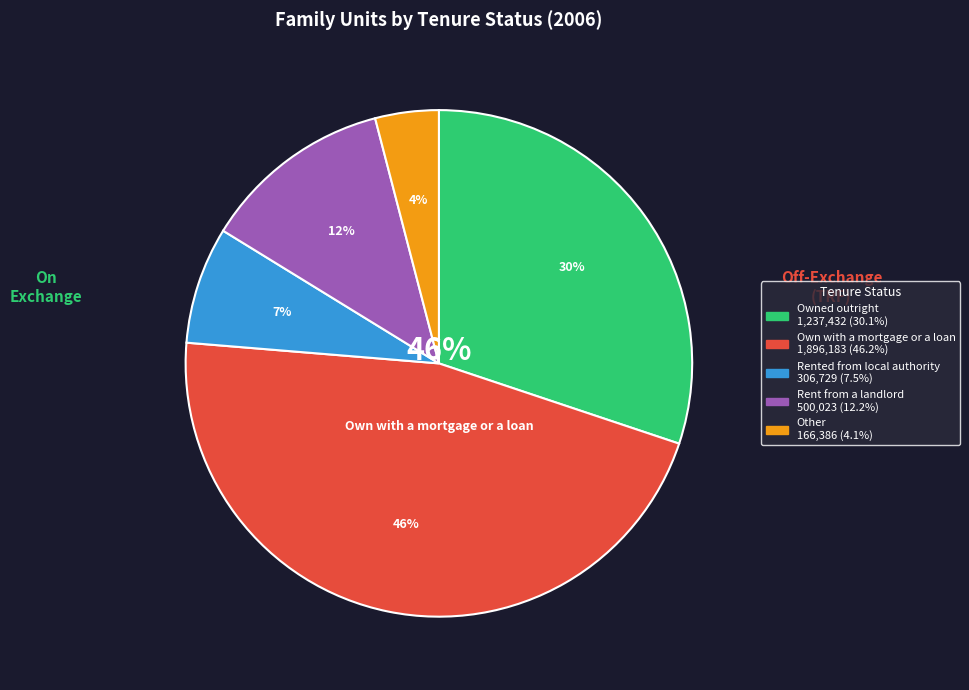

How many slices are in this pie chart?

5